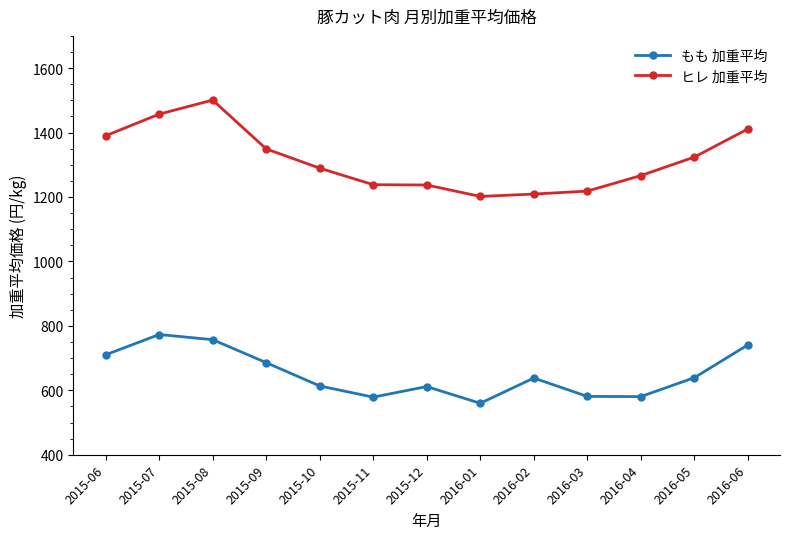

At which category does the chart reach its minimum across all series?

2016-01